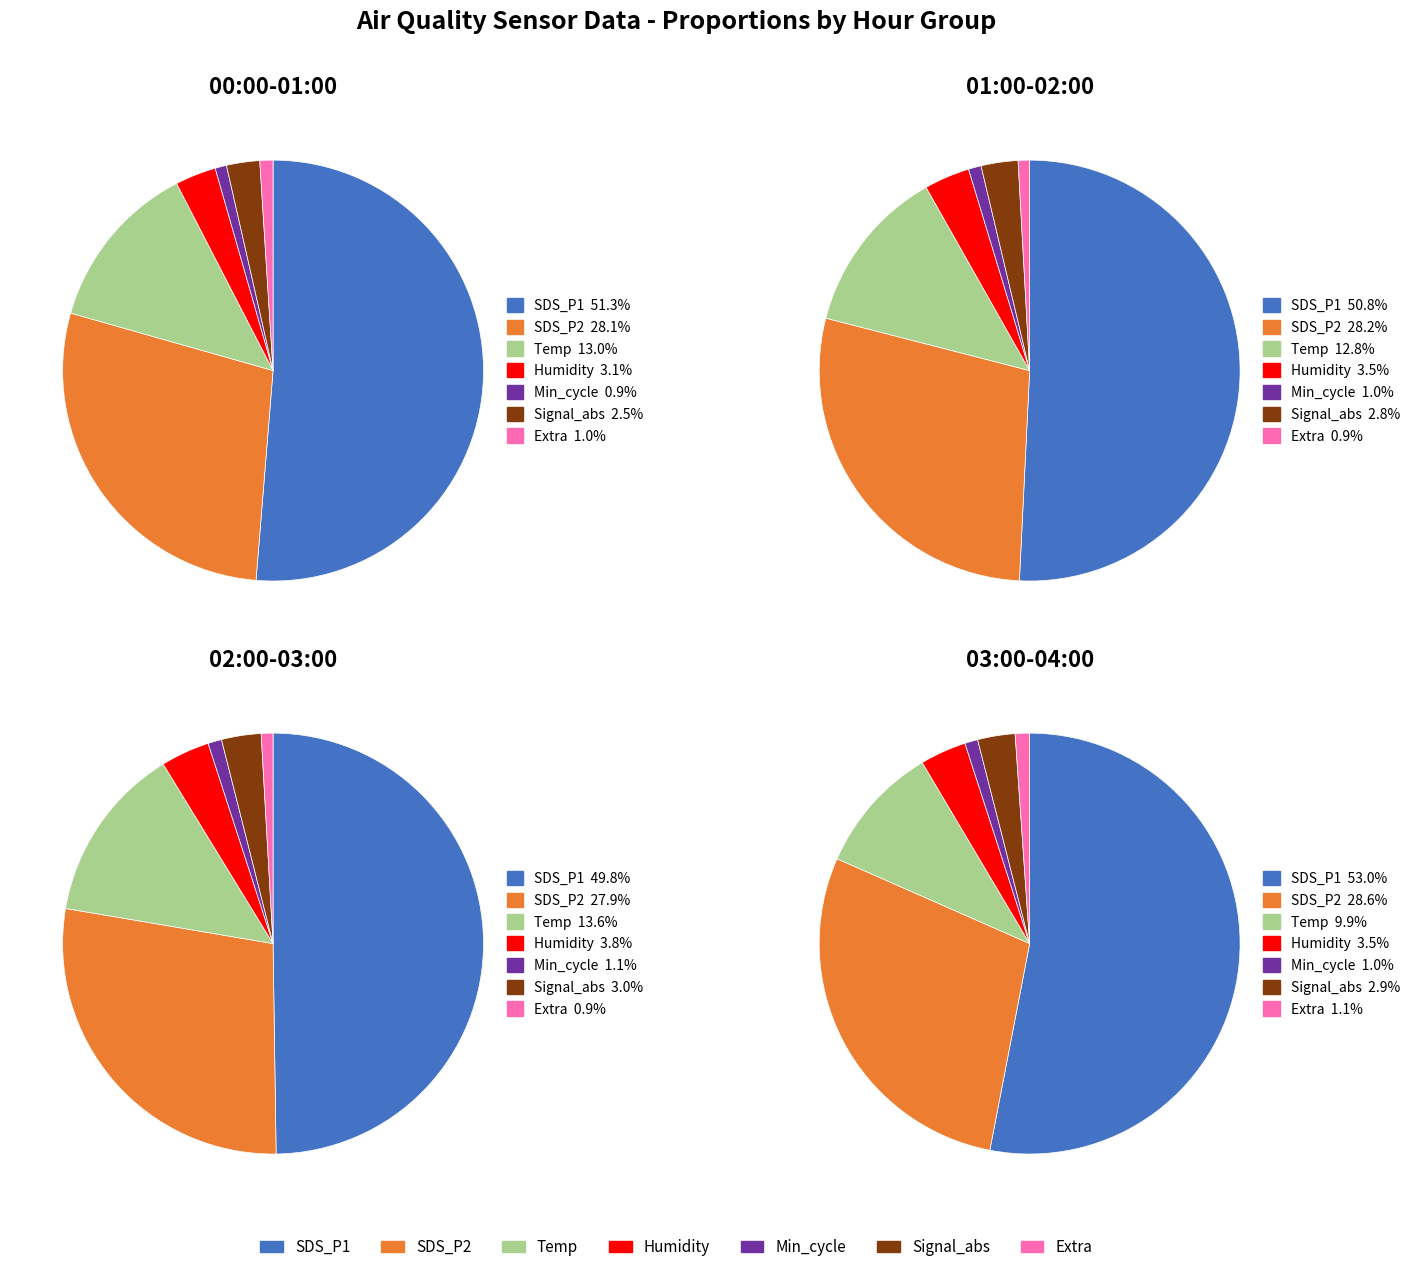

Does 02:00-03:00 account for over 50% of the chart?

No